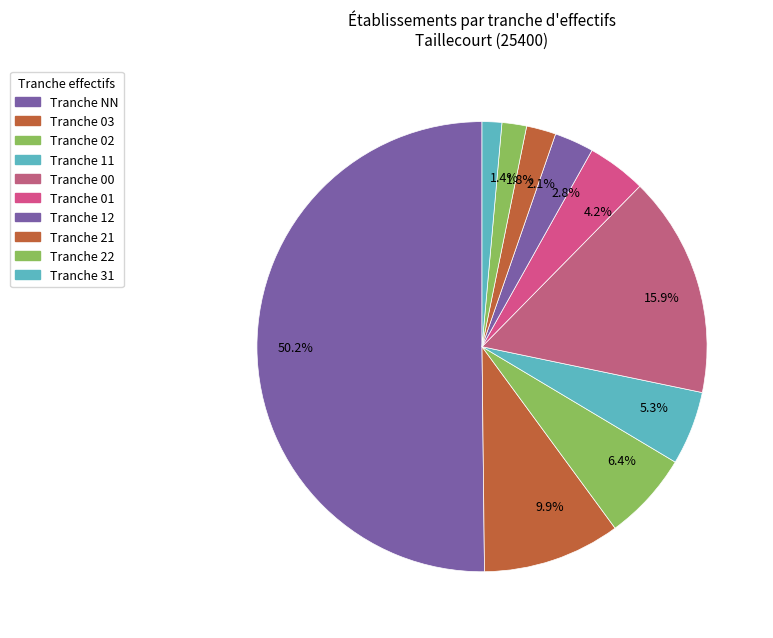

Which category accounts for the majority?

50.2%